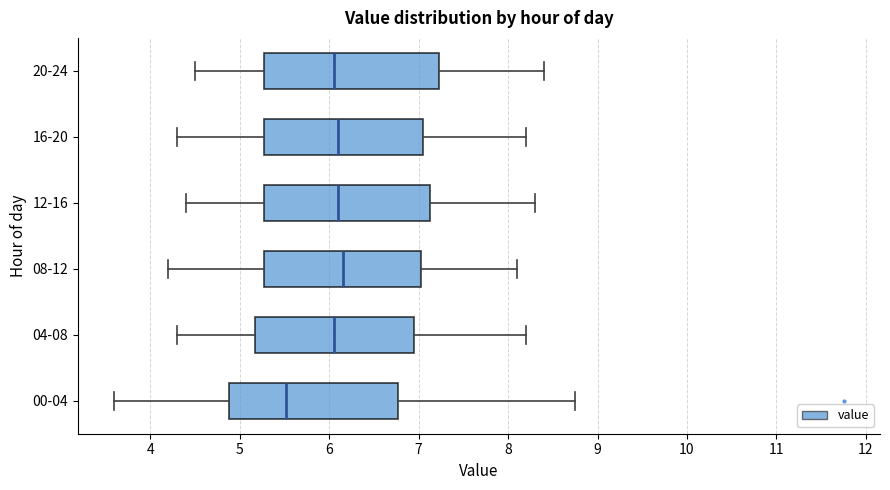

Where does the median line of the box for 08-12 sit on the x-axis? The values are not printed on the chart, so give them approximately, as read against the axis.

6.2